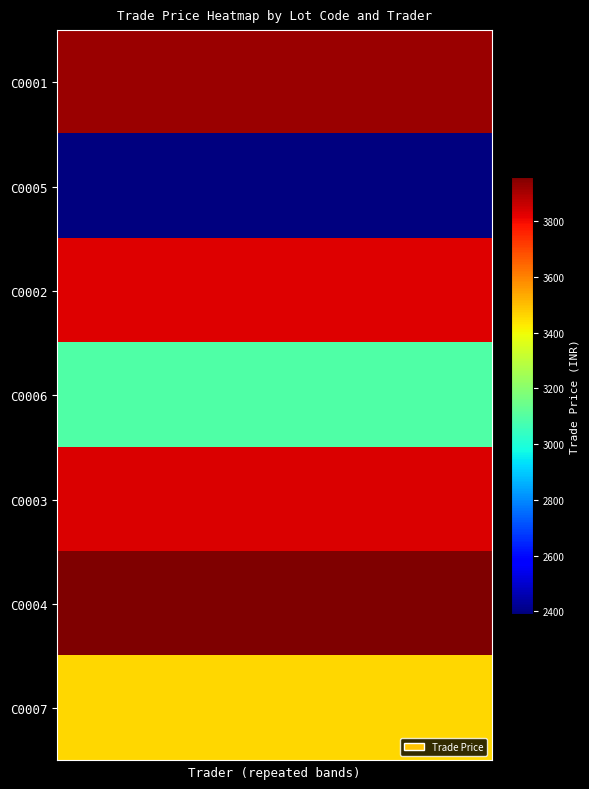

Reading left to right, list all the values displayed in this chart.

C0001: 3920.0	3920.0	3920.0	3920.0	3920.0	3920.0	3920.0	3920.0	3920.0	3920.0
C0005: 2390.0	2390.0	2390.0	2390.0	2390.0	2390.0	2390.0	2390.0	2390.0	2390.0
C0002: 3832.0	3832.0	3832.0	3832.0	3832.0	3832.0	3832.0	3832.0	3832.0	3832.0
C0006: 3090.0	3090.0	3090.0	3090.0	3090.0	3090.0	3090.0	3090.0	3090.0	3090.0
C0003: 3836.9	3836.9	3836.9	3836.9	3836.9	3836.9	3836.9	3836.9	3836.9	3836.9
C0004: 3961.0	3961.0	3961.0	3961.0	3961.0	3961.0	3961.0	3961.0	3961.0	3961.0
C0007: 3459.0	3459.0	3459.0	3459.0	3459.0	3459.0	3459.0	3459.0	3459.0	3459.0